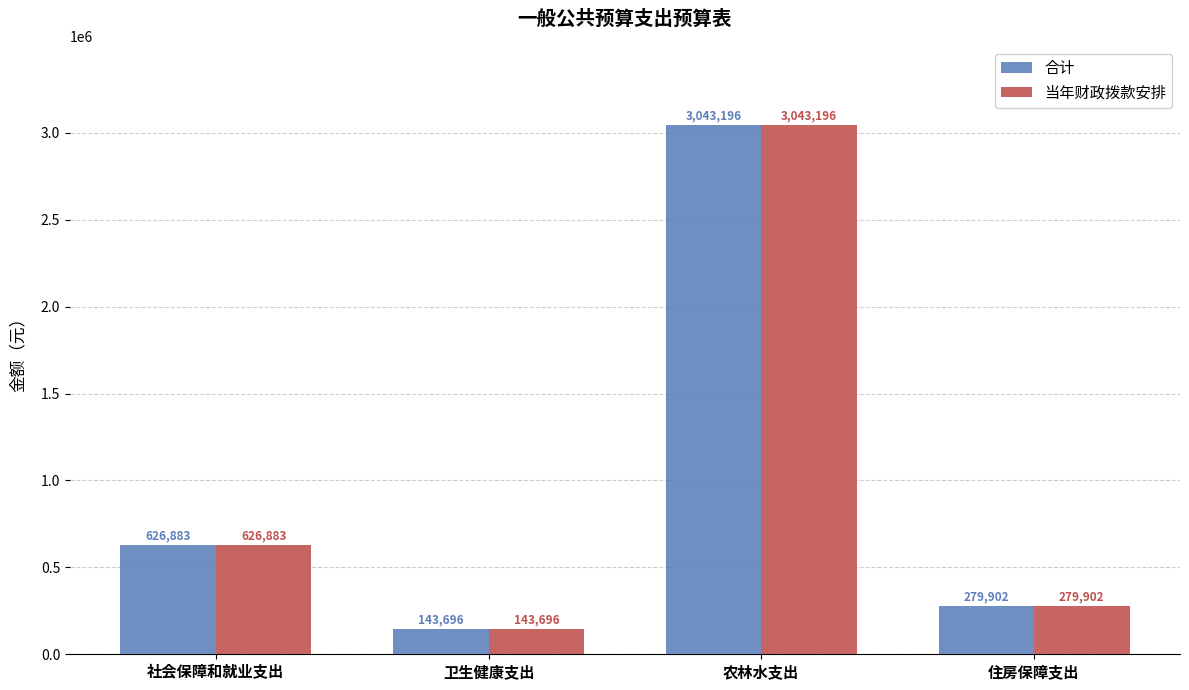

True or false: 合计 has a value of 629620 at 农林水支出.

False